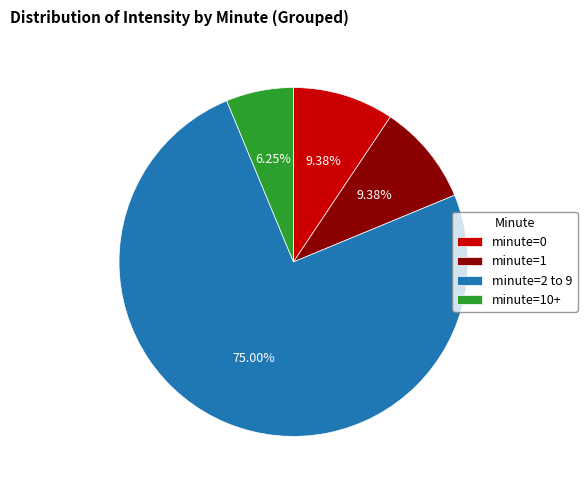

Approximately how many times larger is the value at minute=10+ compared to minute=1?

0.7